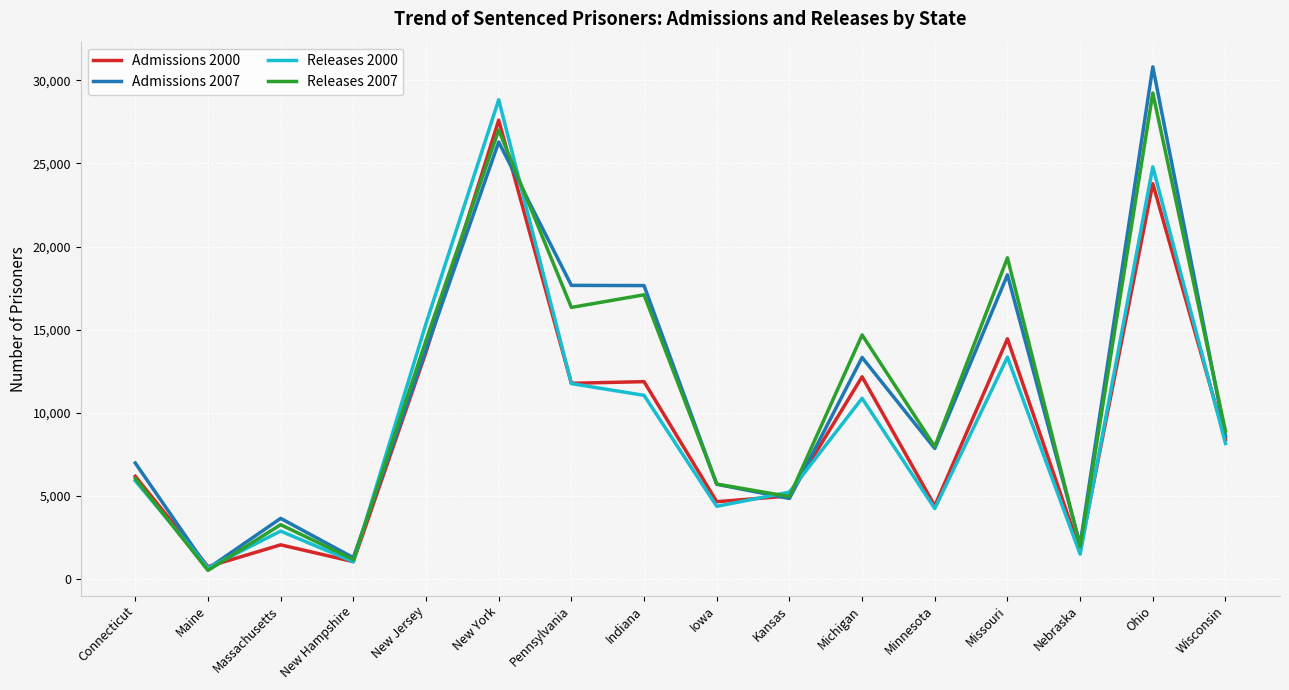

What is the average value of the Admissions 2000 series?

9344